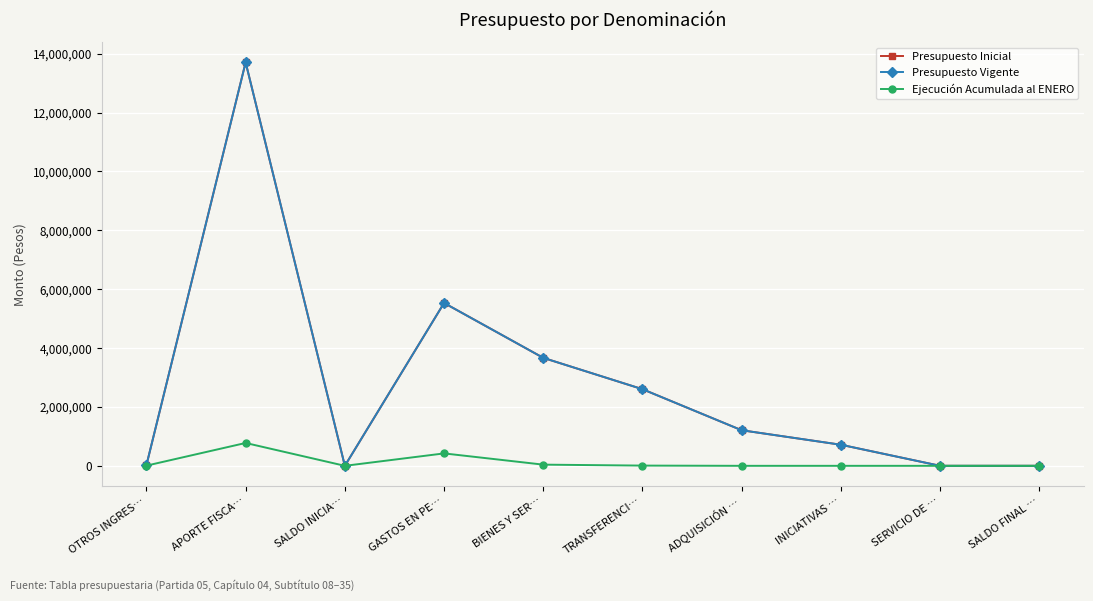

True or false: Ejecución Acumulada al ENERO and Presupuesto Inicial intersect in this chart.

False